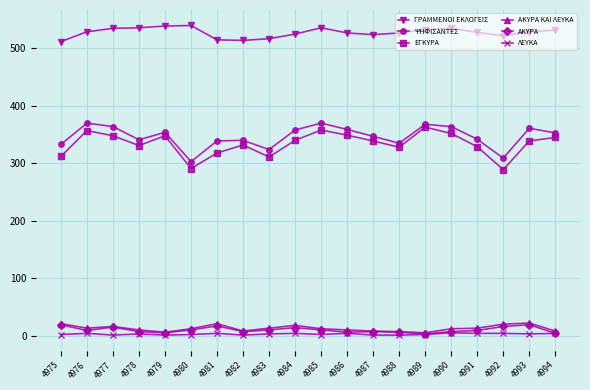

At how many categories does at least one series exceed 78?

20